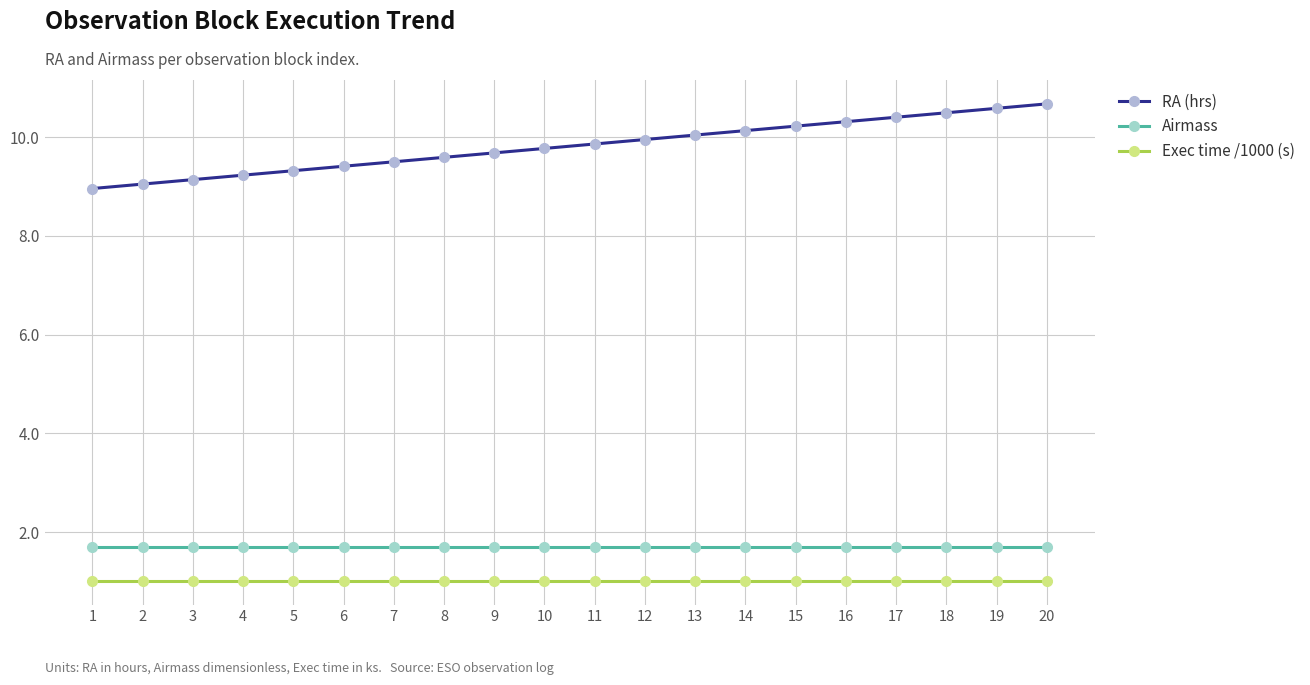

Is it true that Airmass equals 2.2 at 10?

False